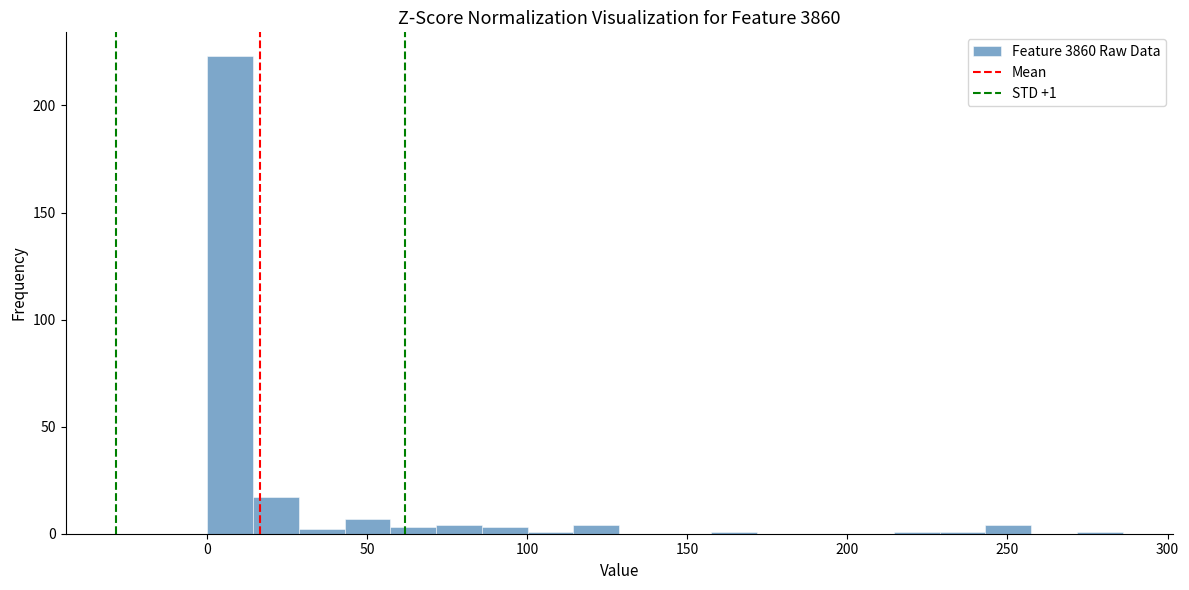

Around what value on the x-axis is the tallest bar? Give the approximate position of its centre, as read against the axis.

5